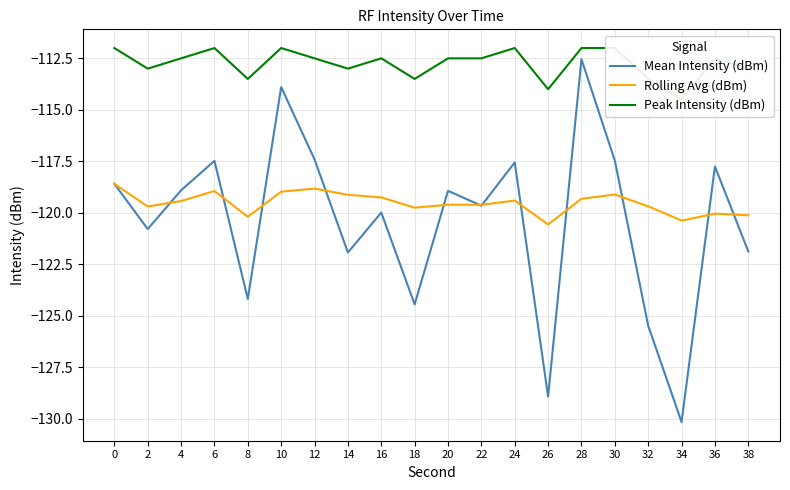

What is the difference between the maximum and minimum values in the Mean Intensity (dBm) series?

17.6